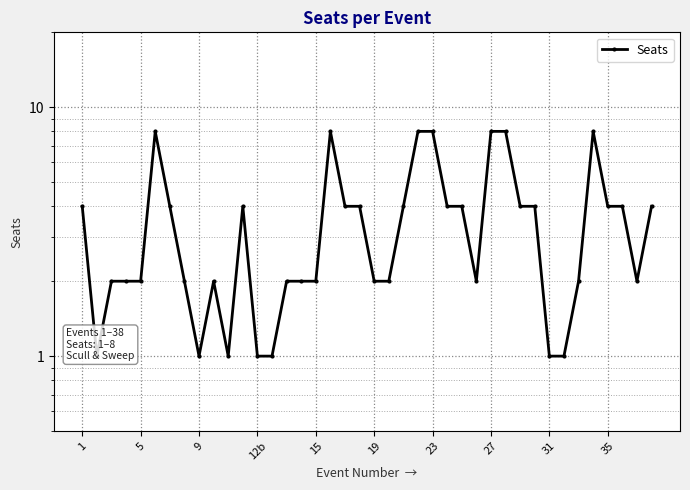

Which has a higher value, 5 or 15?

15